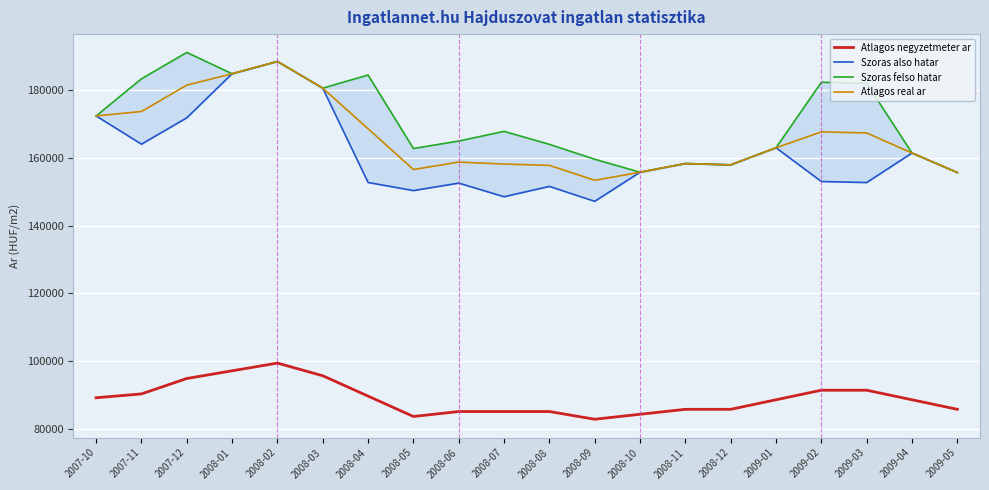

At which category does Szoras felso hatar reach its first local valley?

2008-01